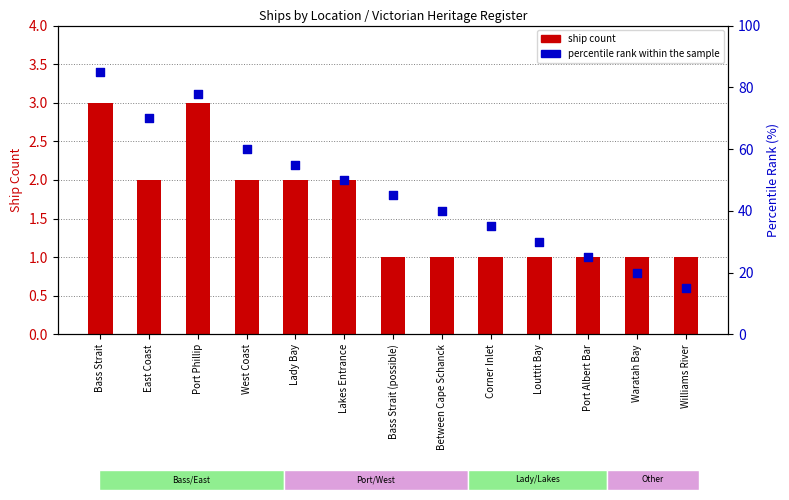

Which series reaches the maximum Y coordinate?

percentile rank within the sample